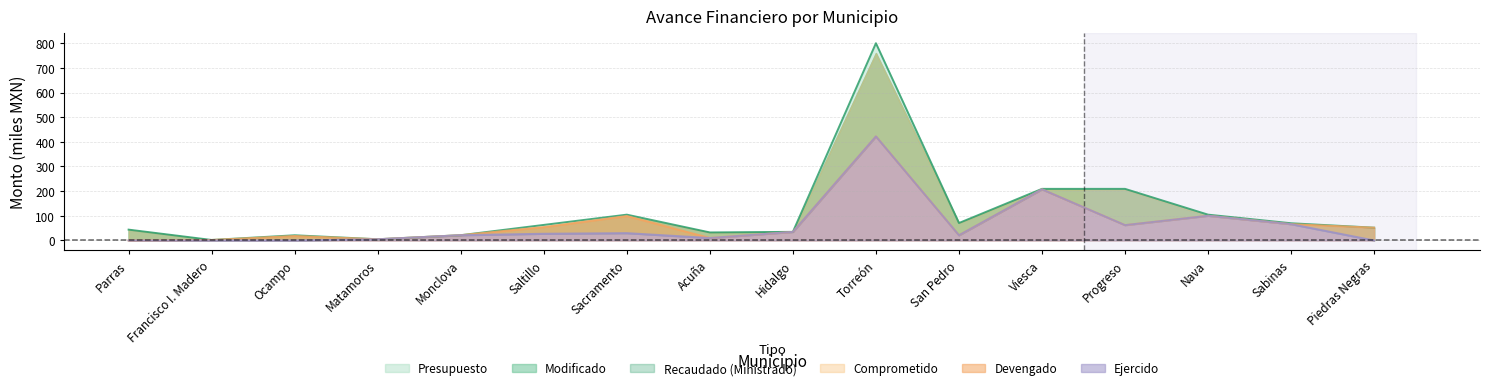

Which has a higher value, Saltillo or Acuña?

Saltillo